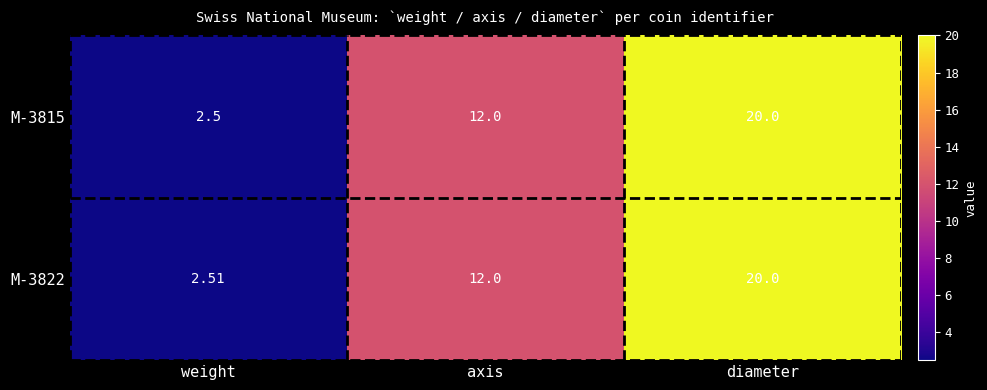

At which category is the sum across all series the highest?

diameter